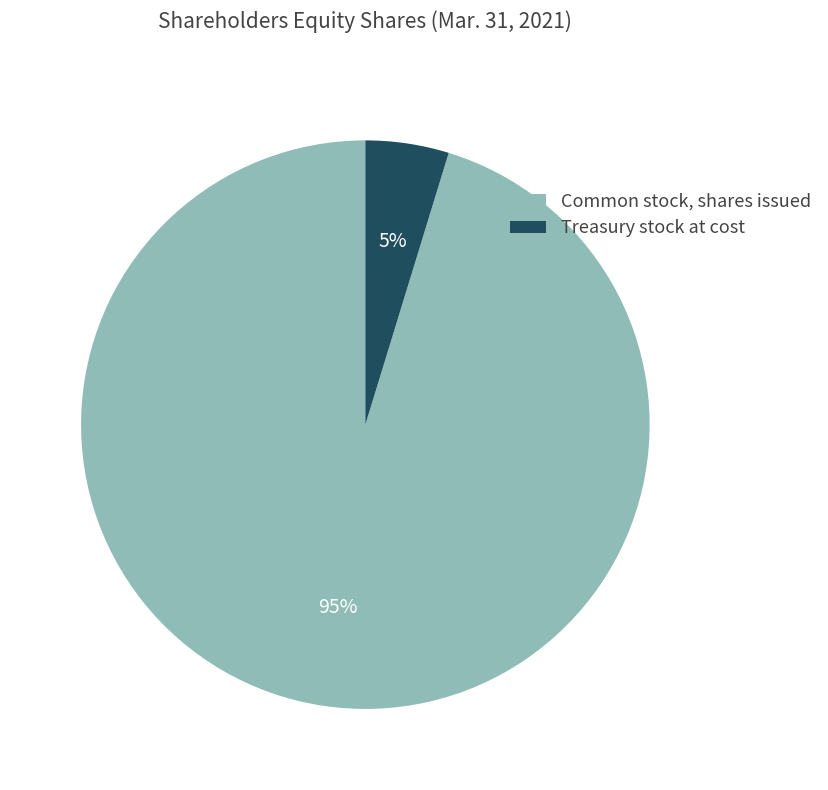

What is the largest slice in the pie chart?

Common stock, shares issued